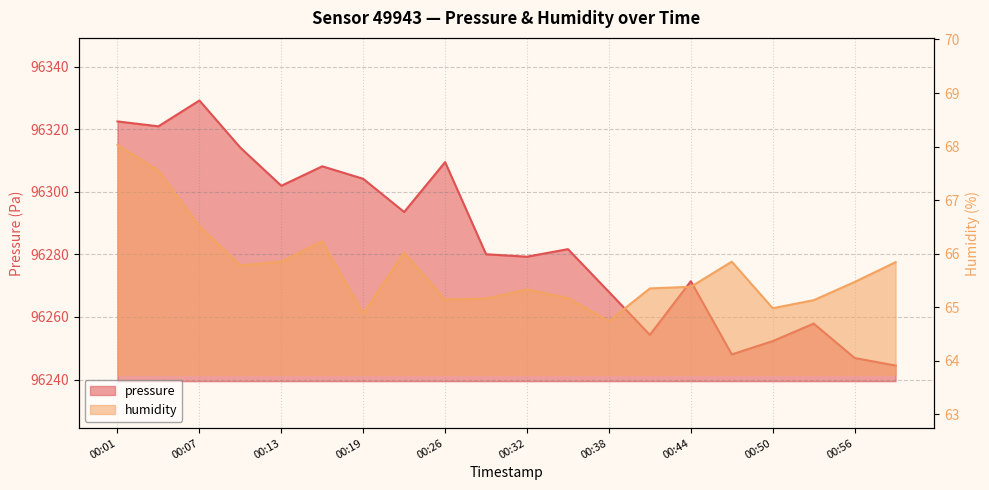

How many distinct data groups are displayed?

2